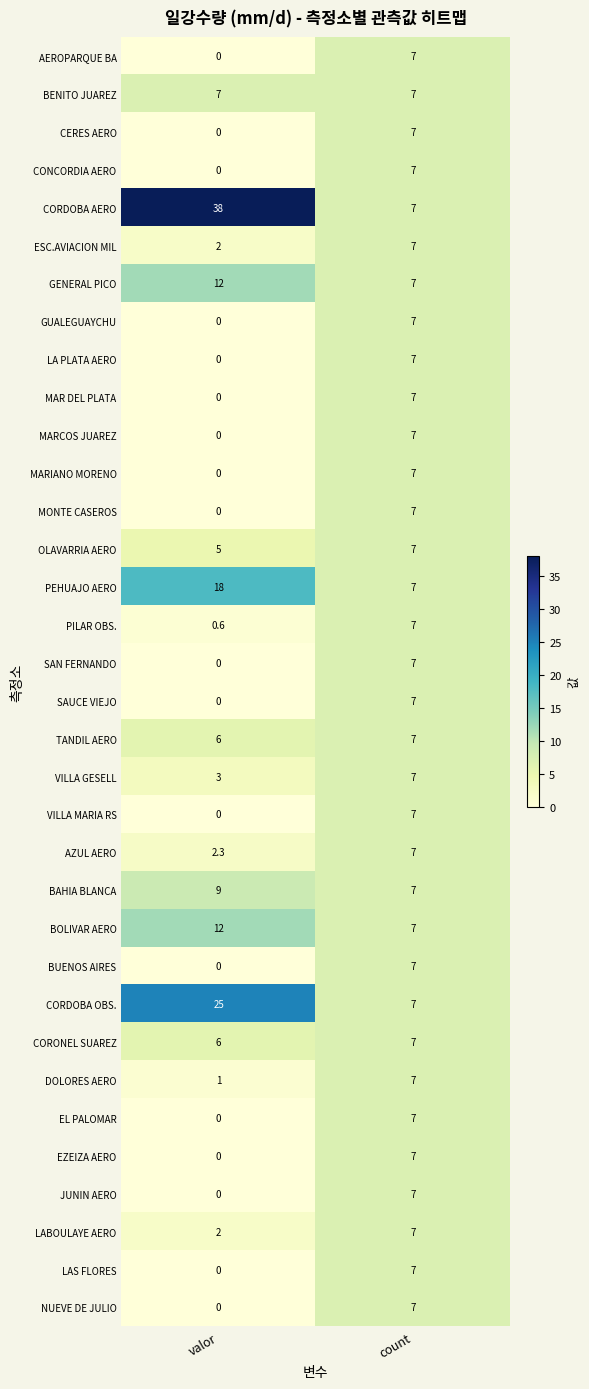

At how many categories does at least one series exceed 31?

1